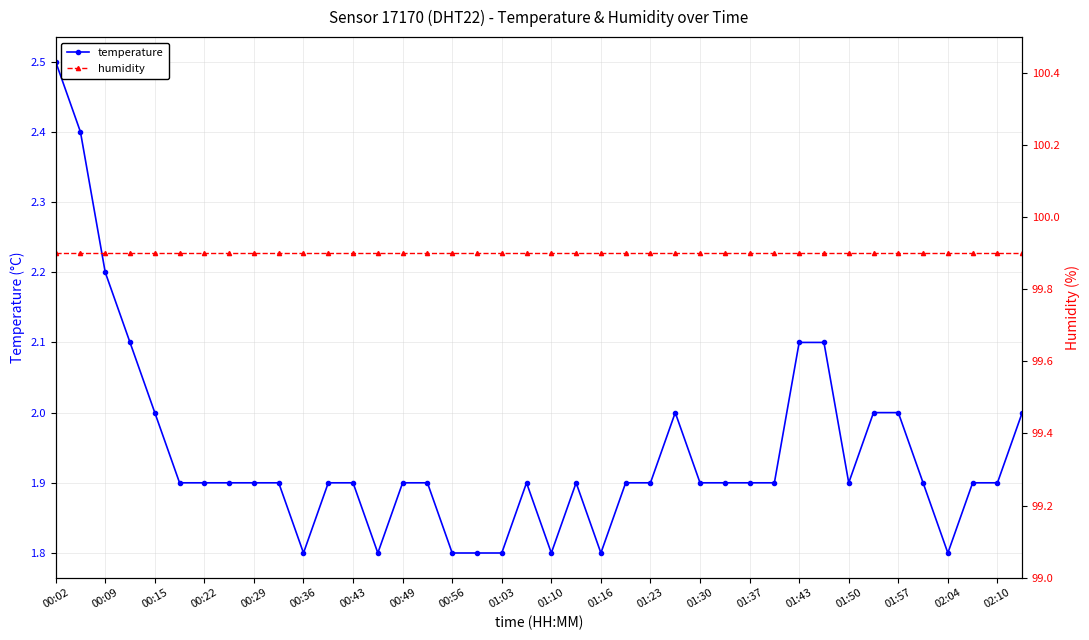

What is the approximate value of temperature at 01:10?

1.8